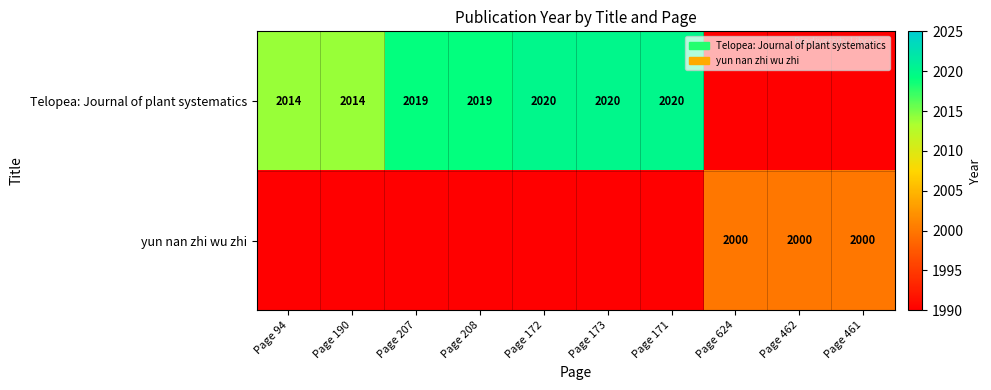

The yun nan zhi wu zhi series shows 736 at Page 462. True or false?

False